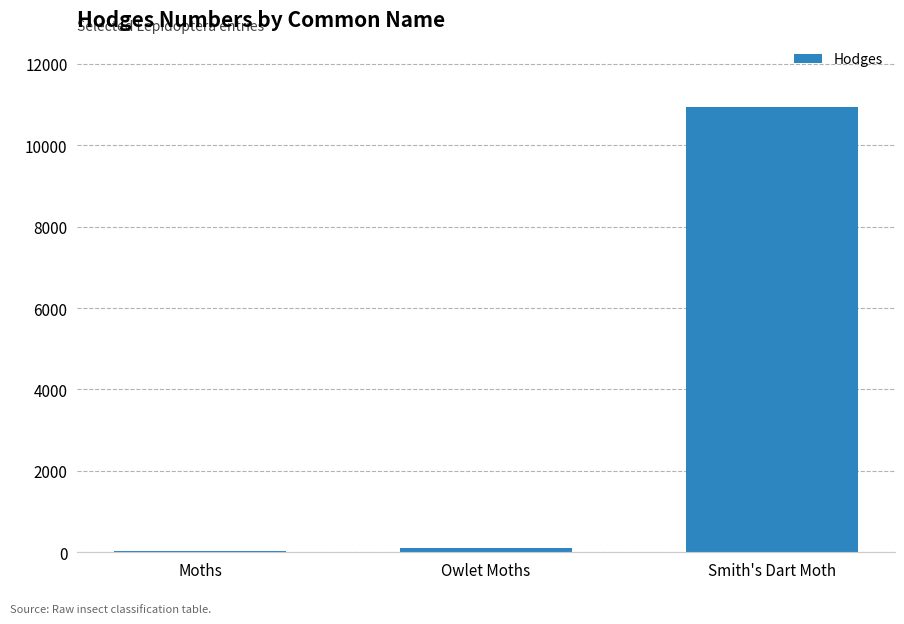

At which label is the value closest to 5486?

Owlet Moths